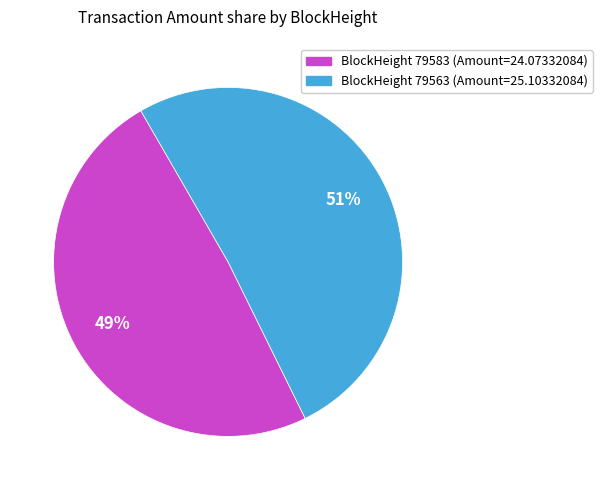

Is there any slice that represents more than half of the pie?

Yes